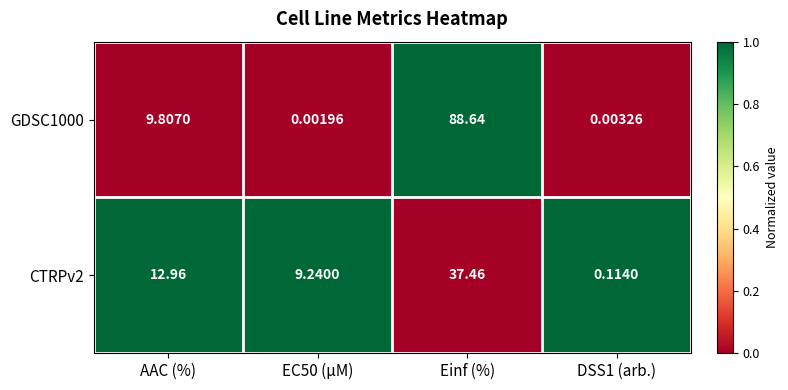

Where is GDSC1000 nearest to the value 44?

AAC (%)